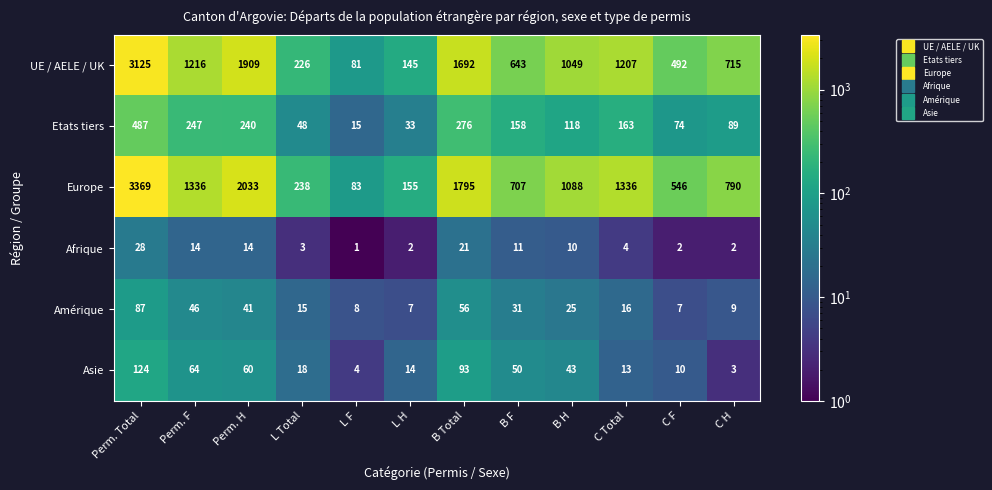

What is the approximate value of Asie at Perm. H, to the nearest 5?

60